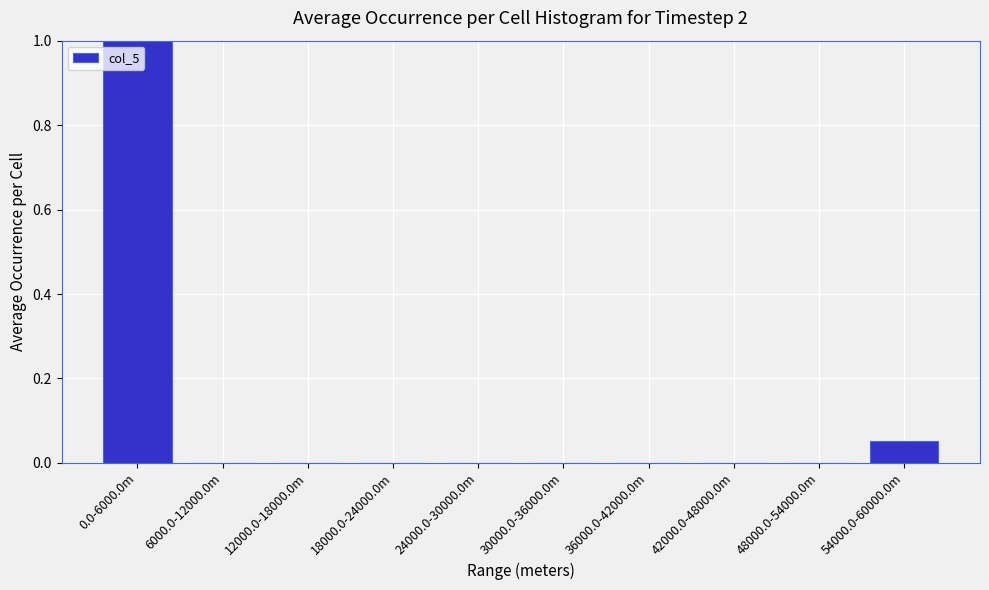

The value at 48000.0-54000.0m is 0.0. True or false?

True